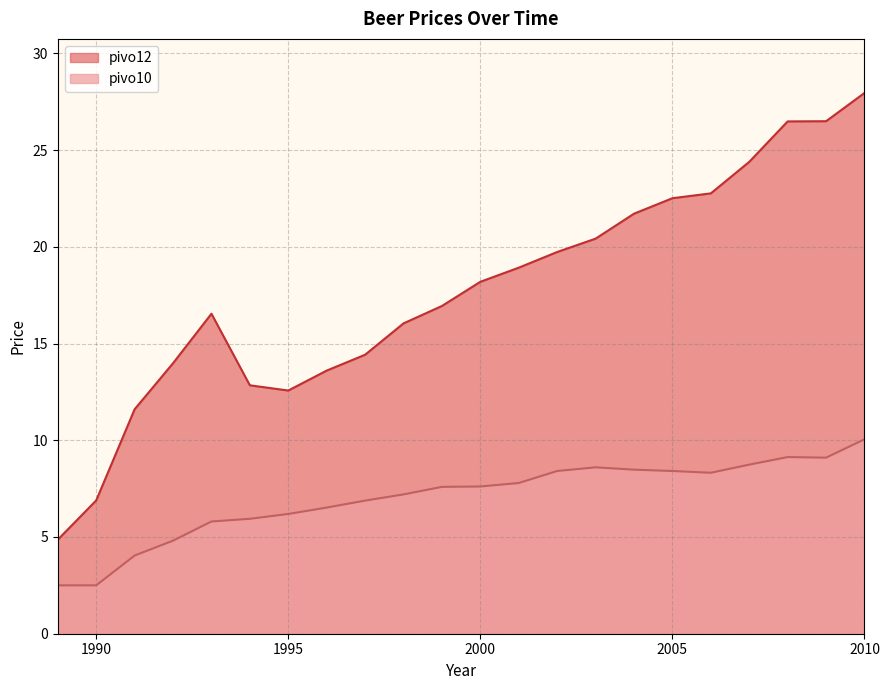

True or false: pivo10 and pivo12 intersect in this chart.

False